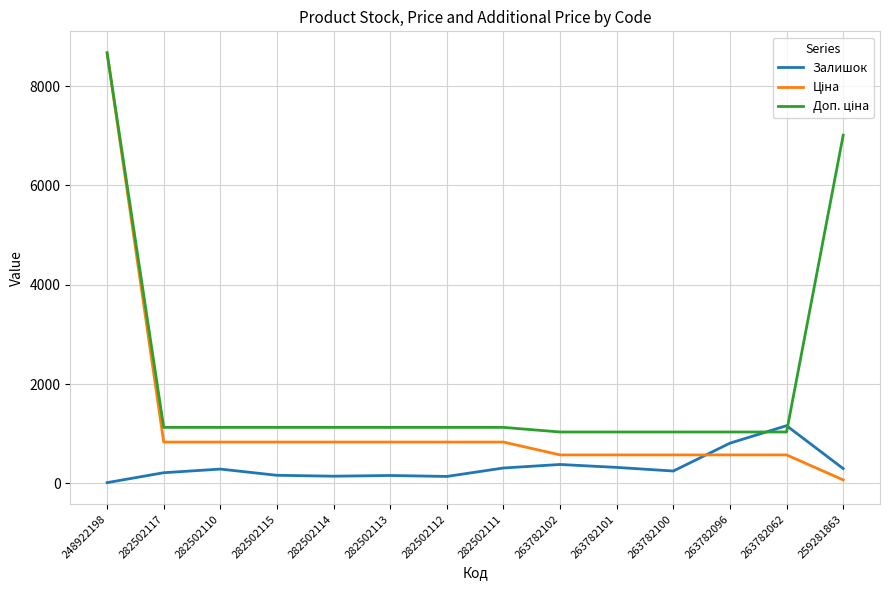

Is it true that Залишок equals 674.6 at 263782102?

False